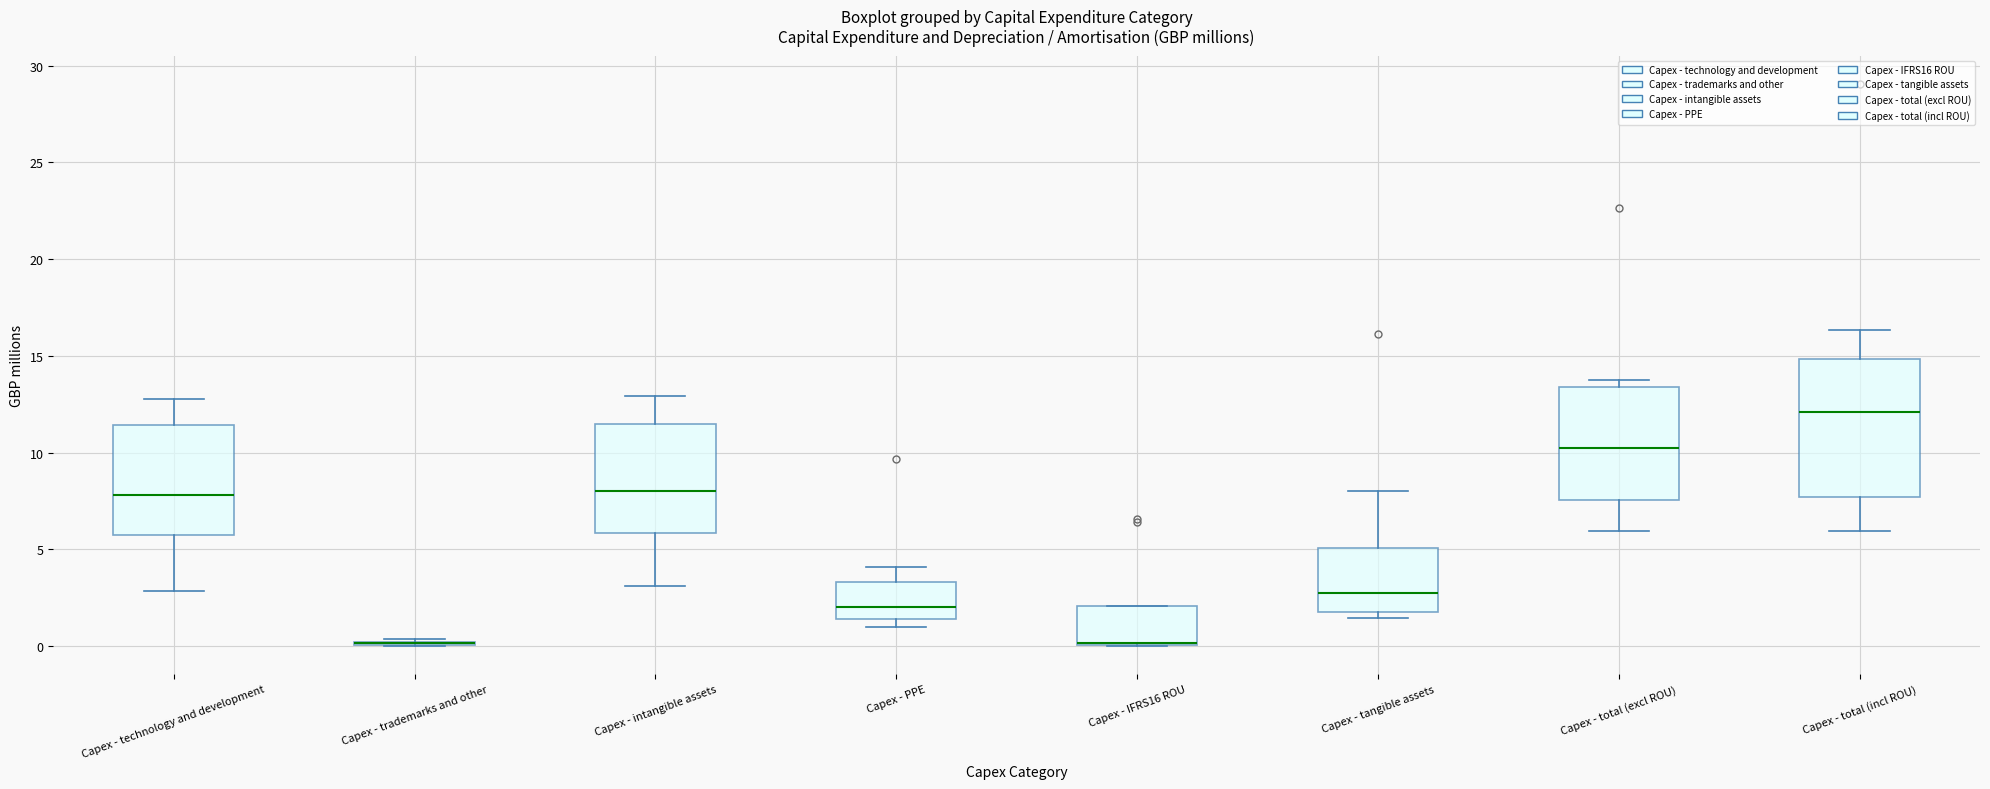

Reading left to right, read every box against the y-axis: the position of its median line, the range the box covers, and the ends of its whiskers. The values are not printed on the chart, so give them approximately, as read against the axis.

Capex - technology and development: median 8.0, box 5.5 to 11.5, whiskers 3.0 to 12.5
Capex - trademarks and other: box collapsed to a line at 0.0, whiskers 0.0 to 0.5
Capex - intangible assets: median 8.0, box 6.0 to 11.5, whiskers 3.0 to 13.0
Capex - PPE: median 2.0, box 1.5 to 3.5, whiskers 1.0 to 4.0
Capex - IFRS16 ROU: median 0.0 (drawn on the box's lower edge), box 0.0 to 2.0, whiskers 0.0 to 2.0
Capex - tangible assets: median 2.5, box 2.0 to 5.0, whiskers 1.5 to 8.0
Capex - total (excl ROU): median 10.0, box 7.5 to 13.5, whiskers 6.0 to 13.5 (just above the box's upper edge)
Capex - total (incl ROU): median 12.0, box 7.5 to 15.0, whiskers 6.0 to 16.5